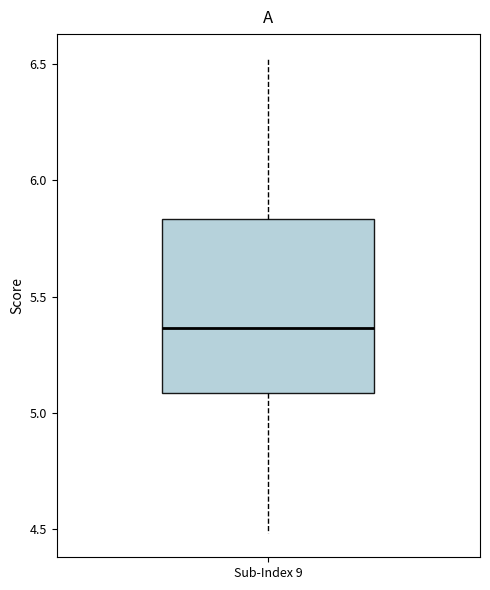

Transcribe this box plot: give where the median line is, the range the box spans, and where the two whiskers end, as read against the y-axis. The values are not printed on the chart, so give them approximately, as read against the axis.

median 5.35, box 5.10 to 5.85, whiskers 4.50 to 6.55